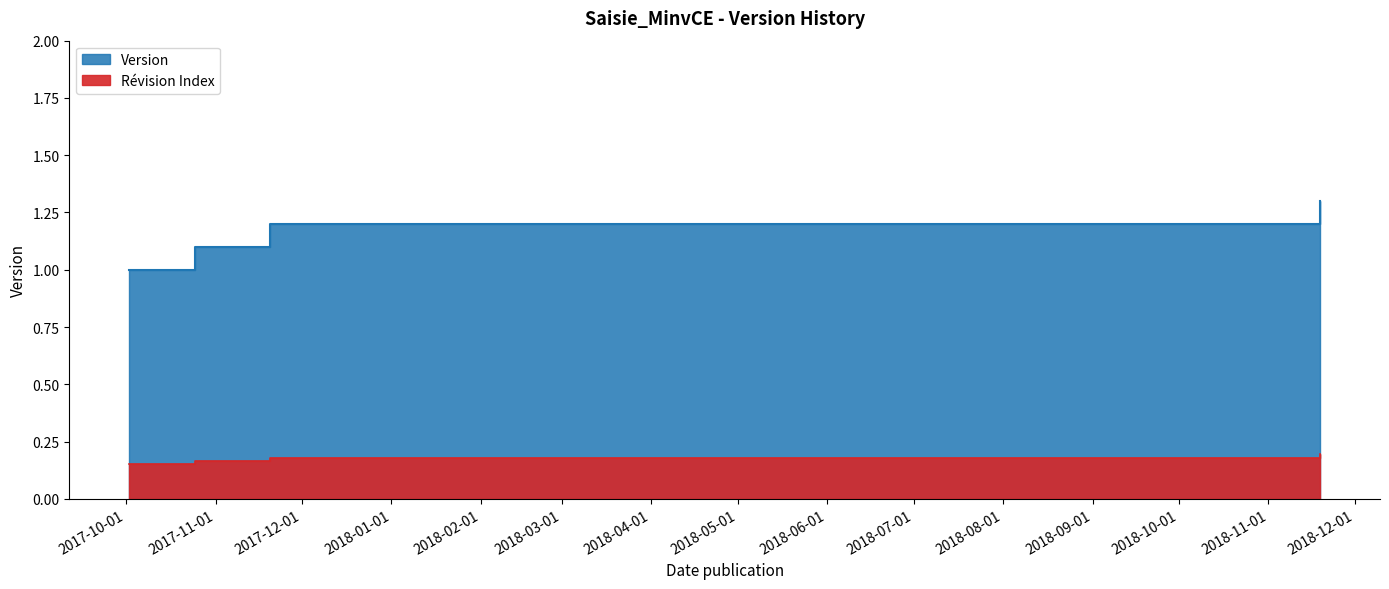

Which has a higher value, 2017-10-25 or 2018-11-19?

2018-11-19